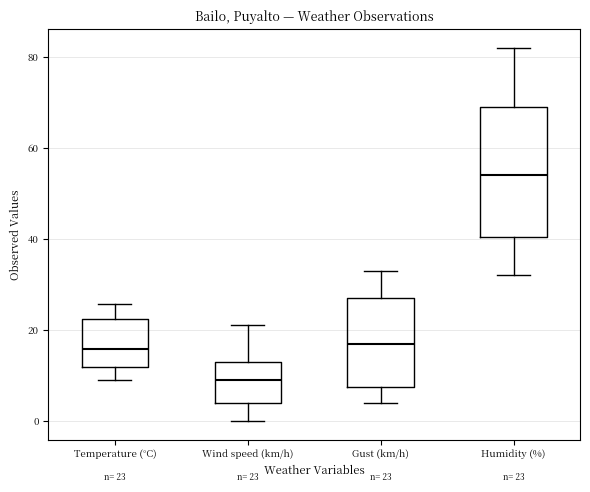

Which box has the highest median line?

Humidity (%)